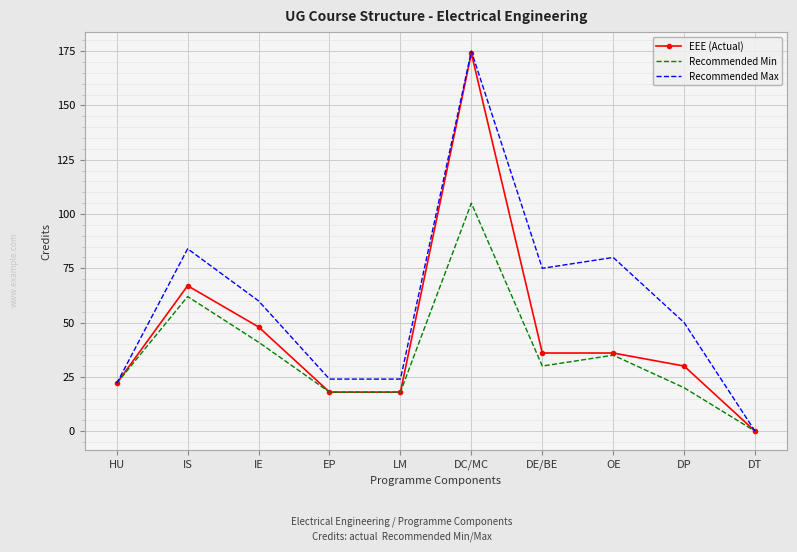

What value does the Recommended Min series have at DC/MC?

105